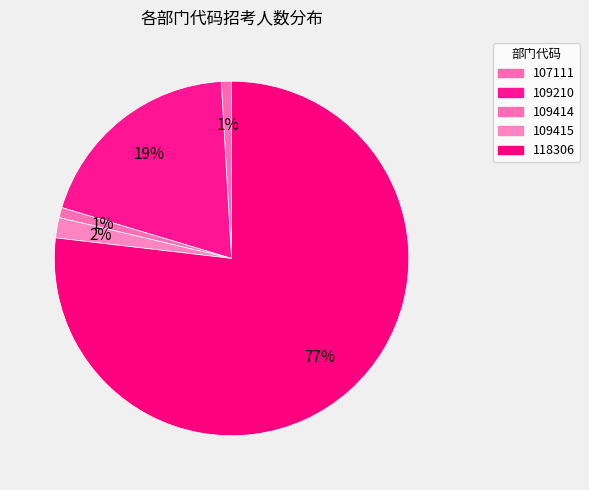

How many segments does this pie chart have?

5